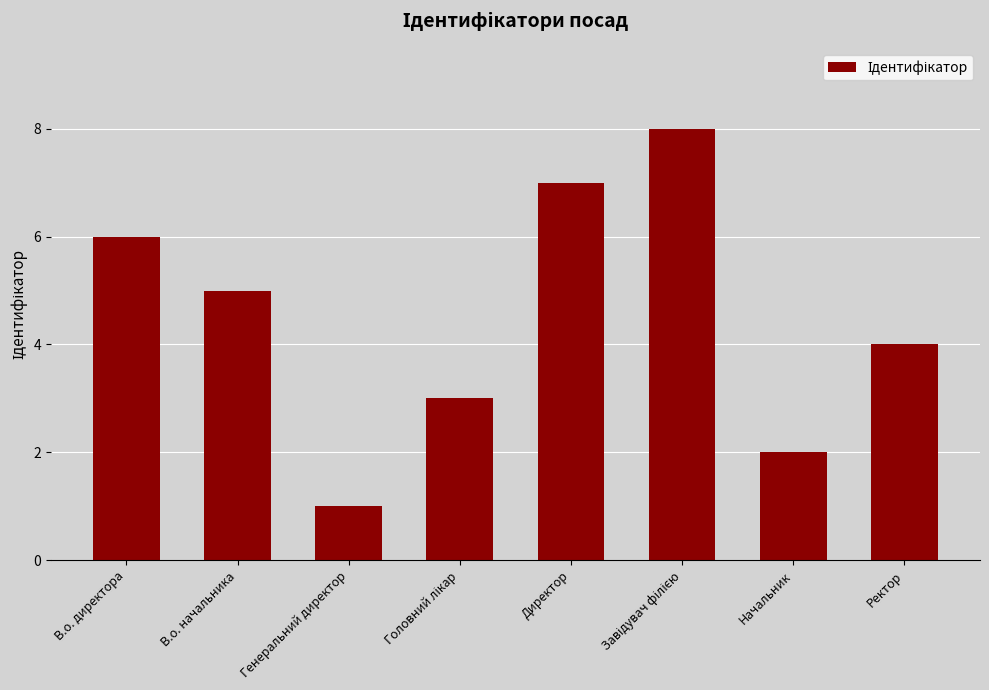

How many values are between 3 and 7?

5